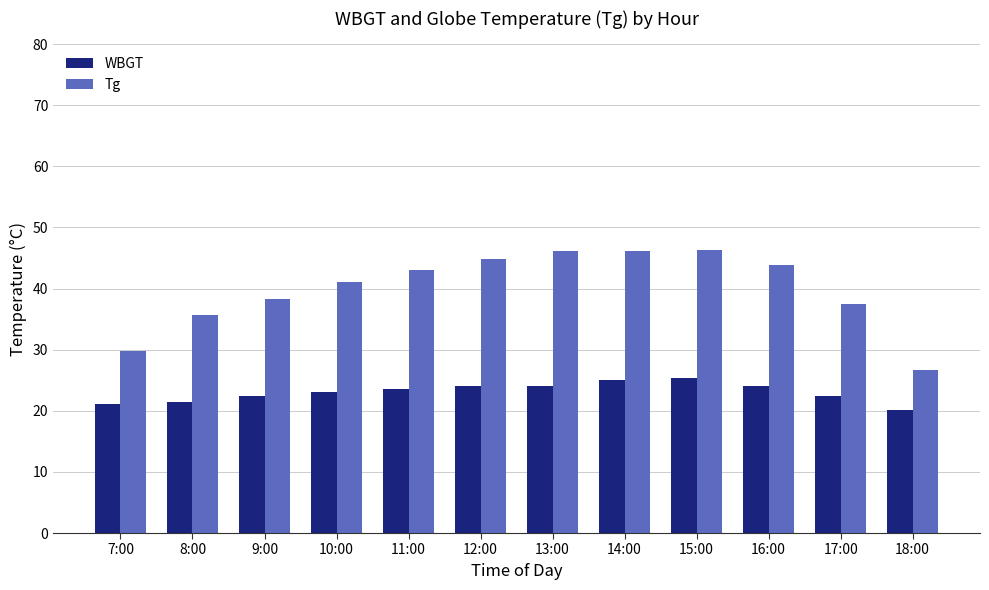

Is the value of WBGT at 15:00 greater than the value of Tg at 11:00?

No